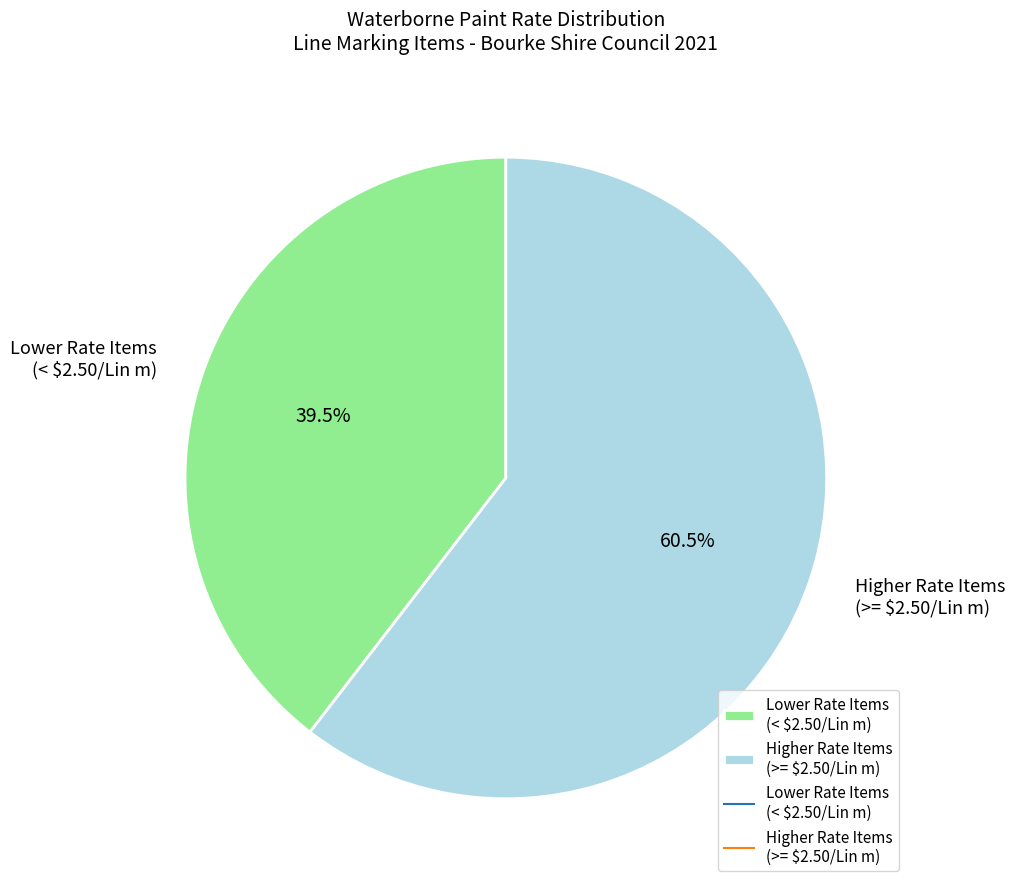

What is the largest slice in the pie chart?

Higher Rate Items (>= $2.50/Lin m)